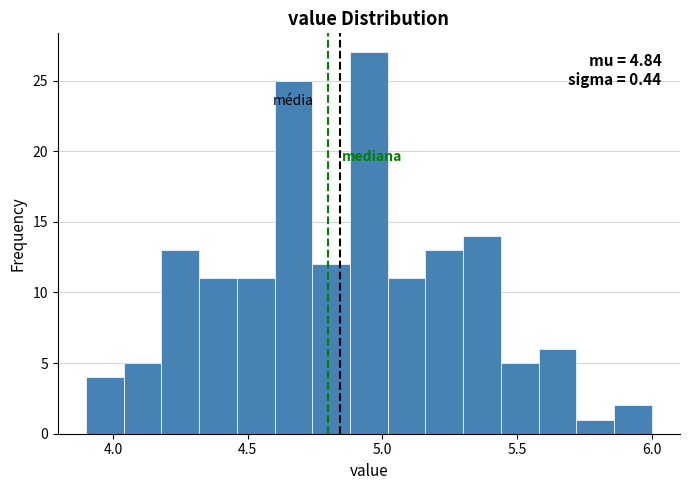

Around what value on the x-axis is the tallest bar? Give the approximate position of its centre, as read against the axis.

4.95